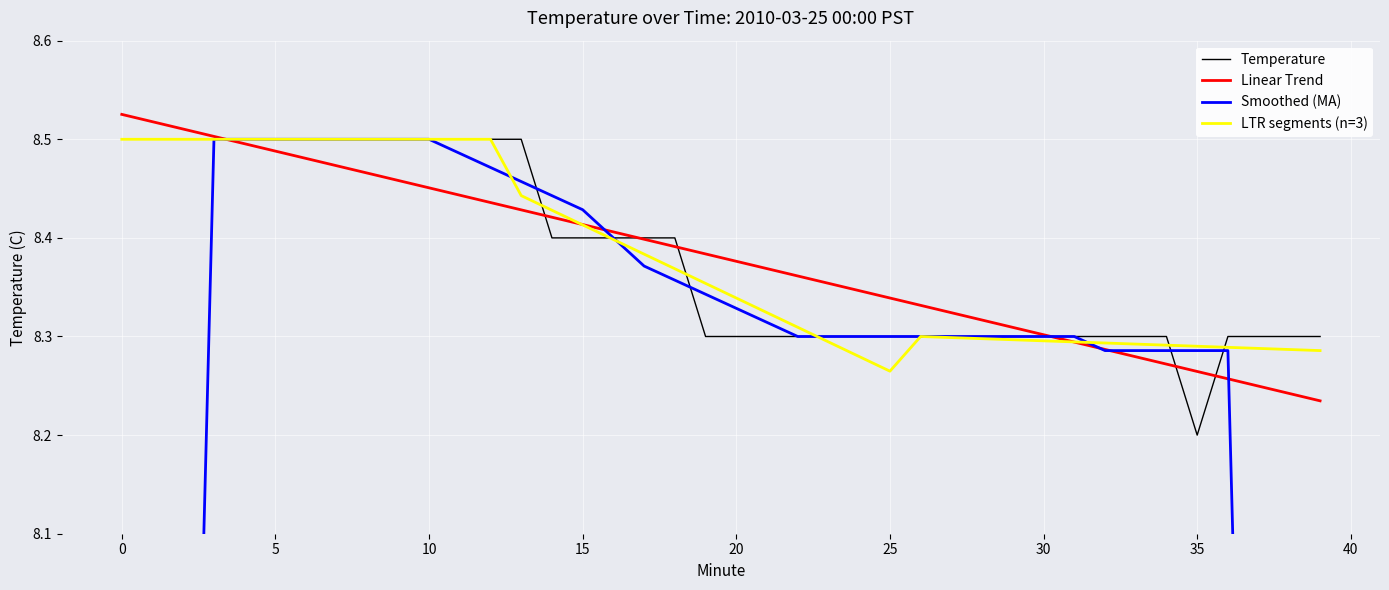

Where is LTR segments (n=3) nearest to the value 8?

25